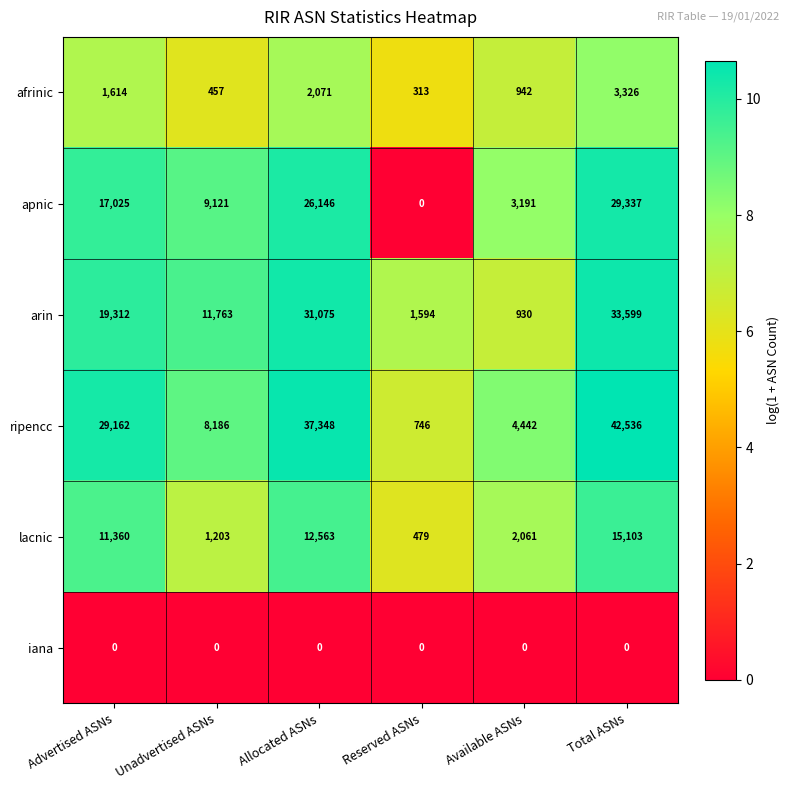

What is the spread (max minus min) of values at Available ASNs?

4442